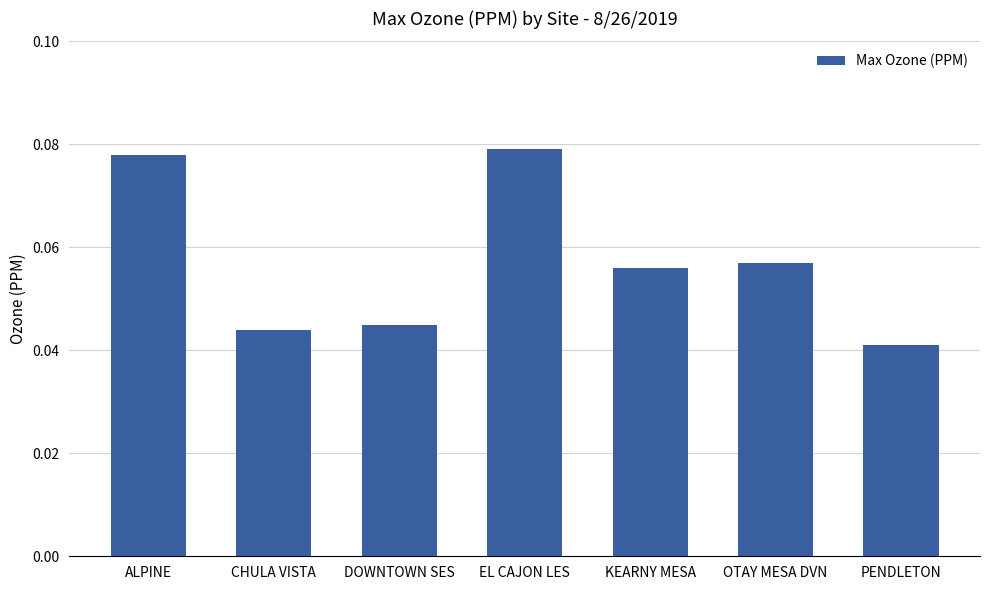

Does the chart contain stacked bars?

No